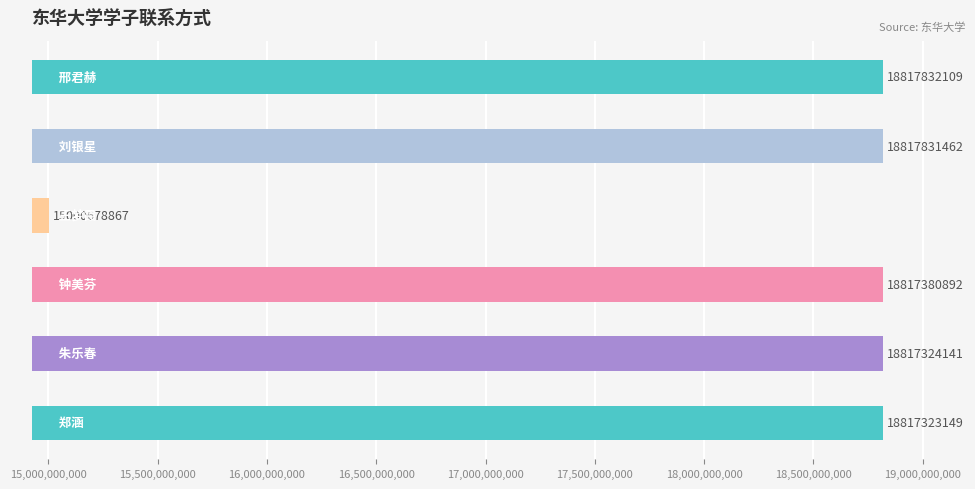

What is the sum of all values?

109088370620